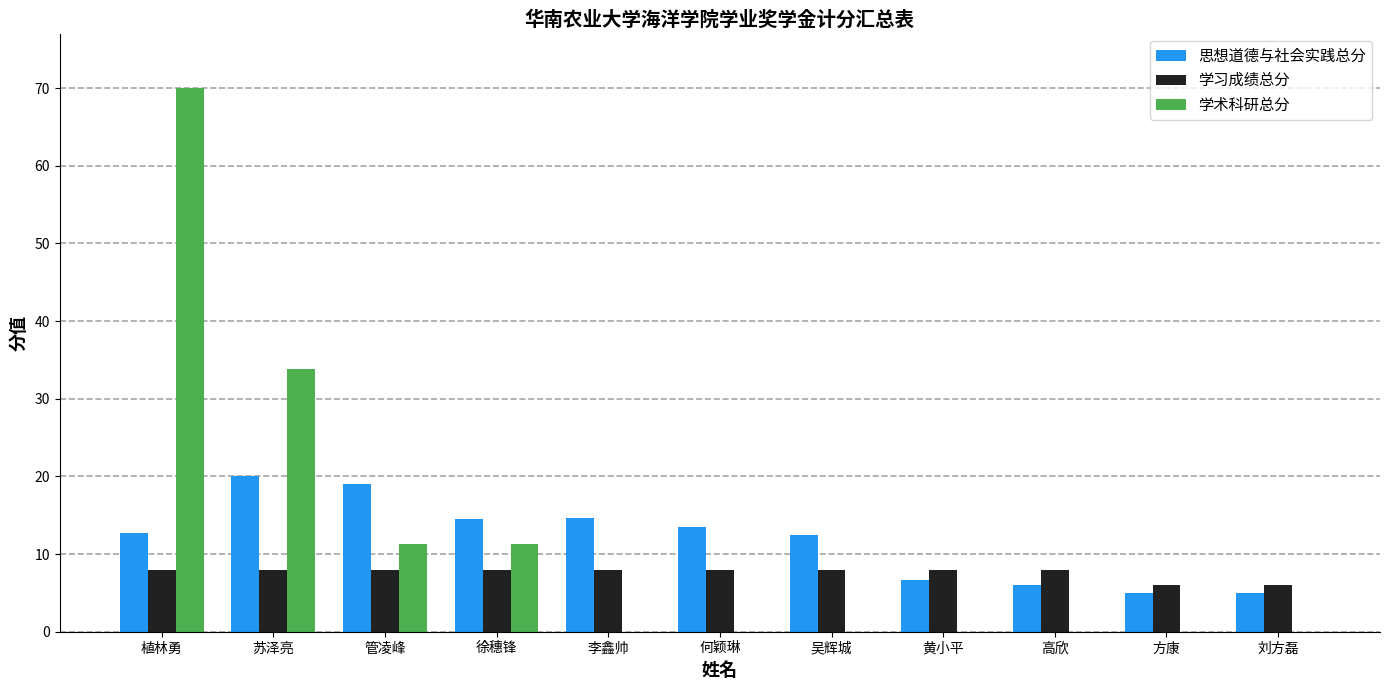

What is the maximum value shown in the chart?

70.0